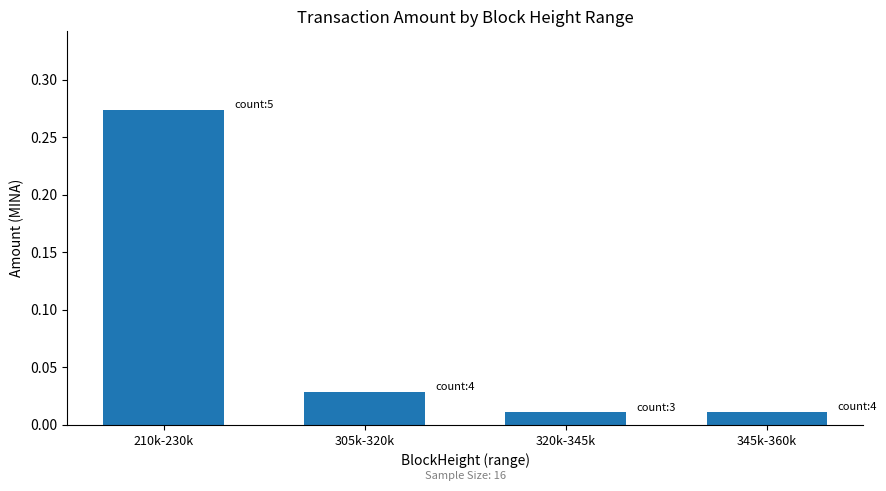

The value at 210k-230k is 0.5. True or false?

False